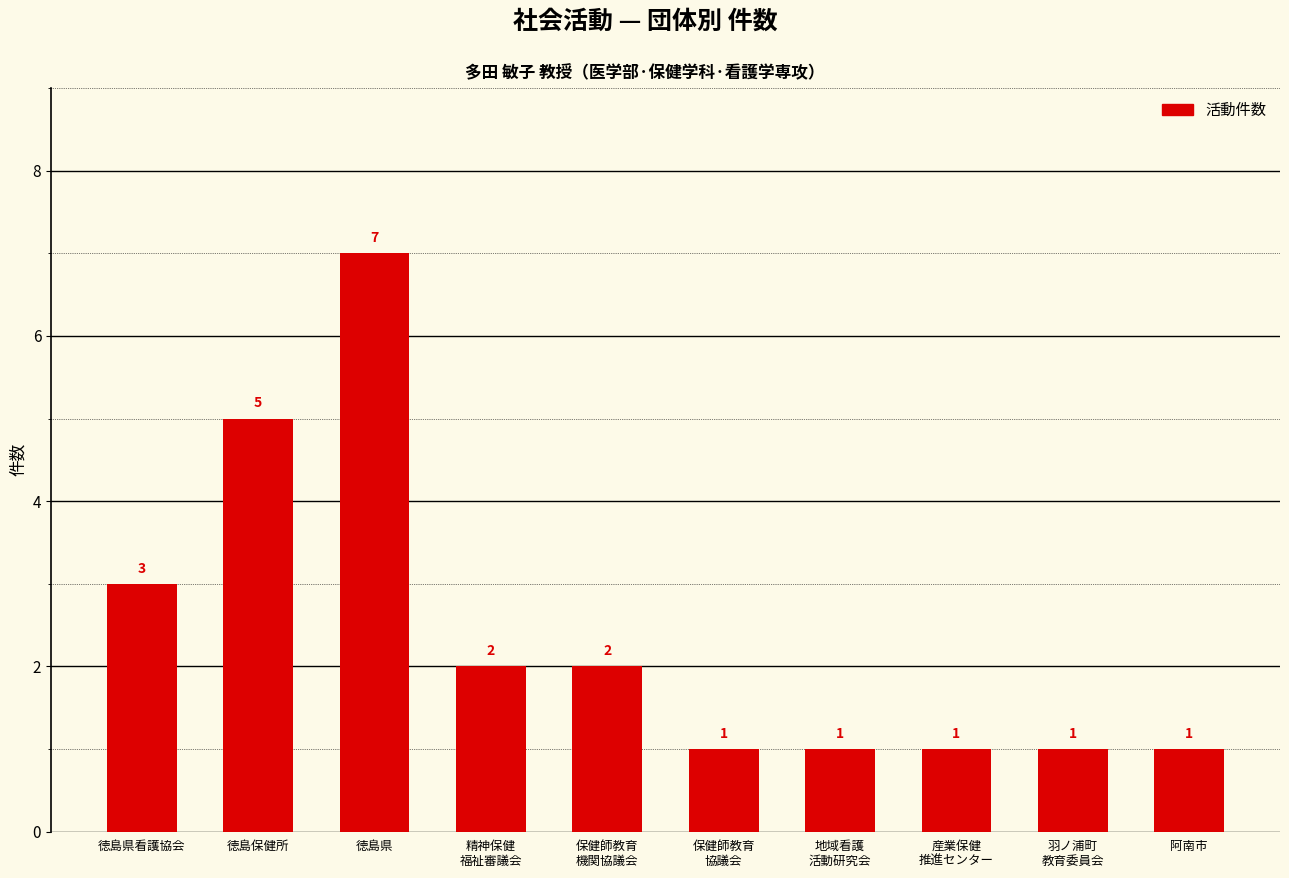

What is the difference between the maximum and minimum values?

6